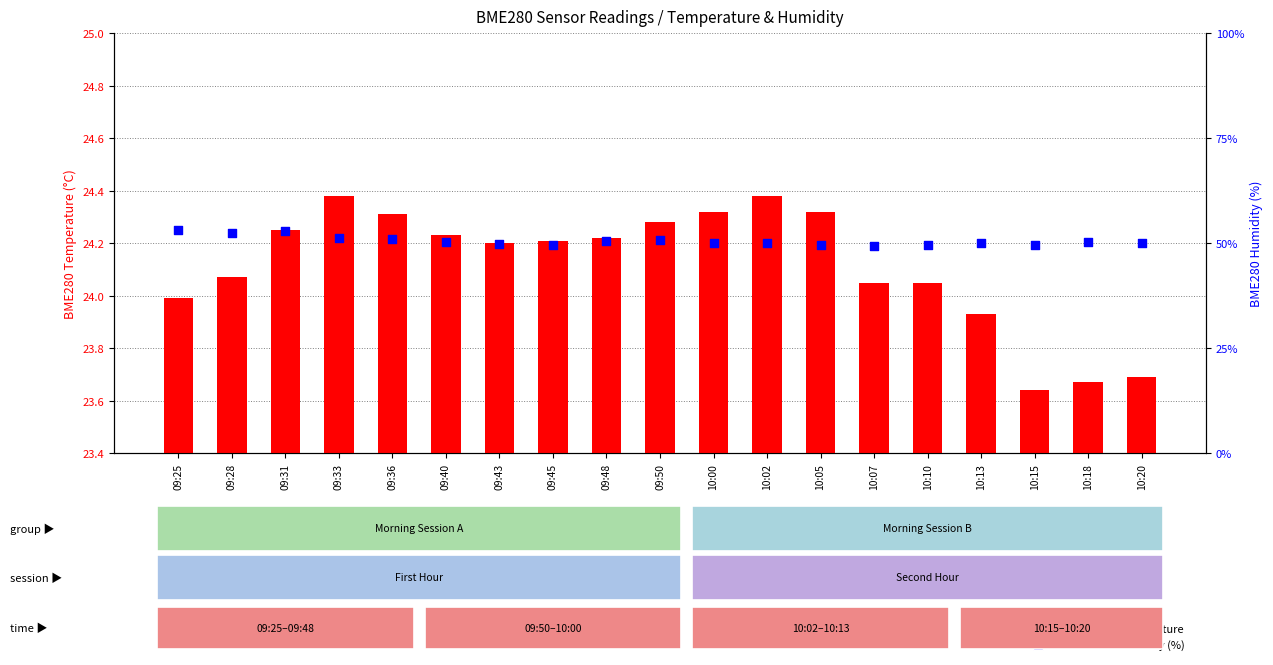

Which series reaches the maximum Y coordinate?

BME280 humidity